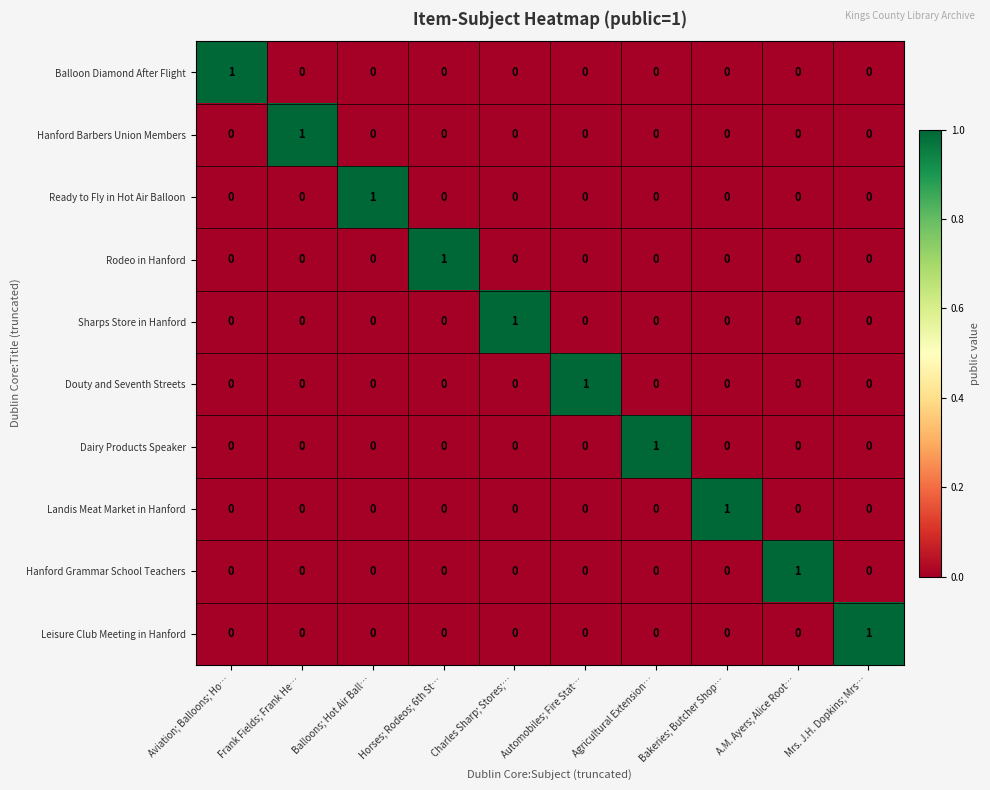

Which category has the highest value in the Leisure Club Meeting in Hanford series?

Mrs. J.H. Dopkins; Mrs…